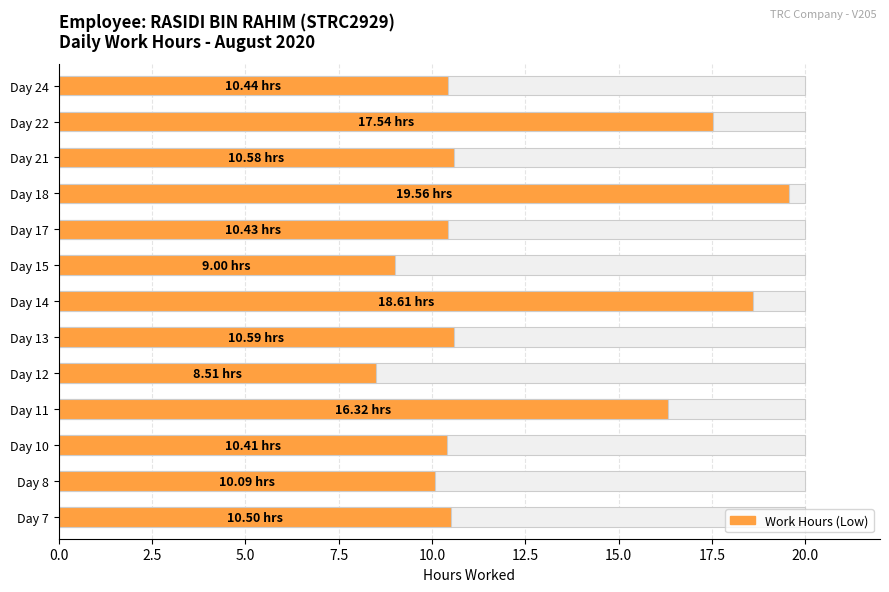

True or false: the data shows 4.8 at Day 13.

False